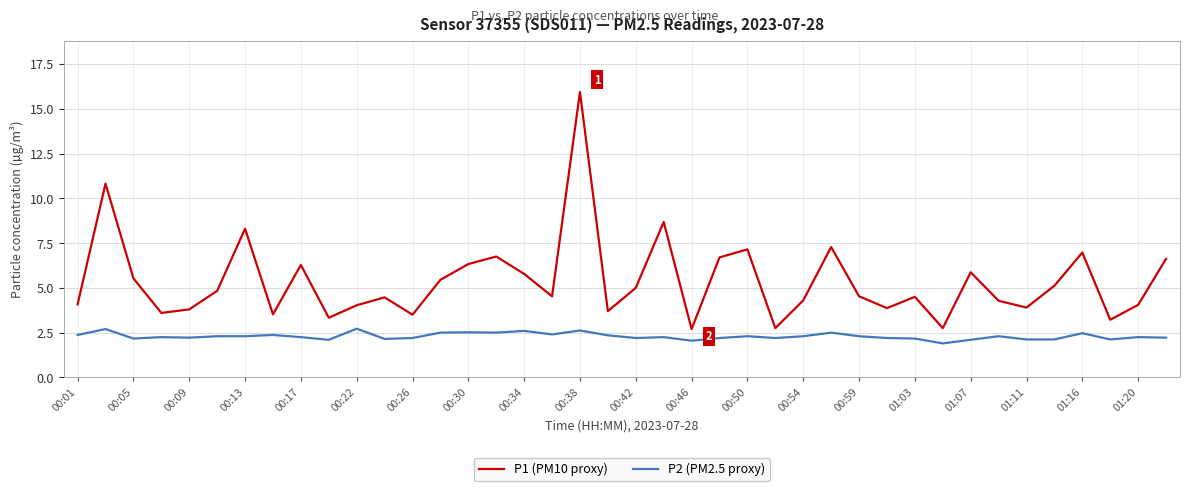

True or false: P1 (PM10 proxy) and P2 (PM2.5 proxy) cross at least once.

False